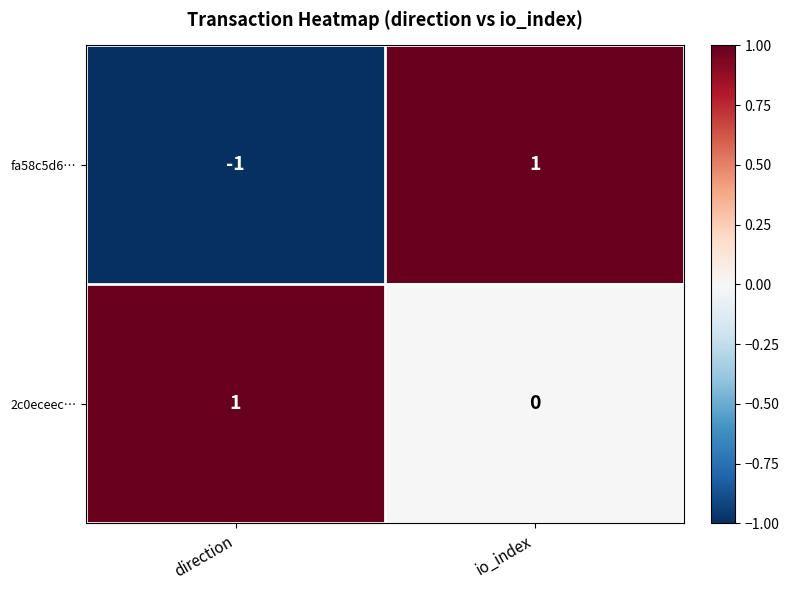

What is the maximum value shown in the chart?

1